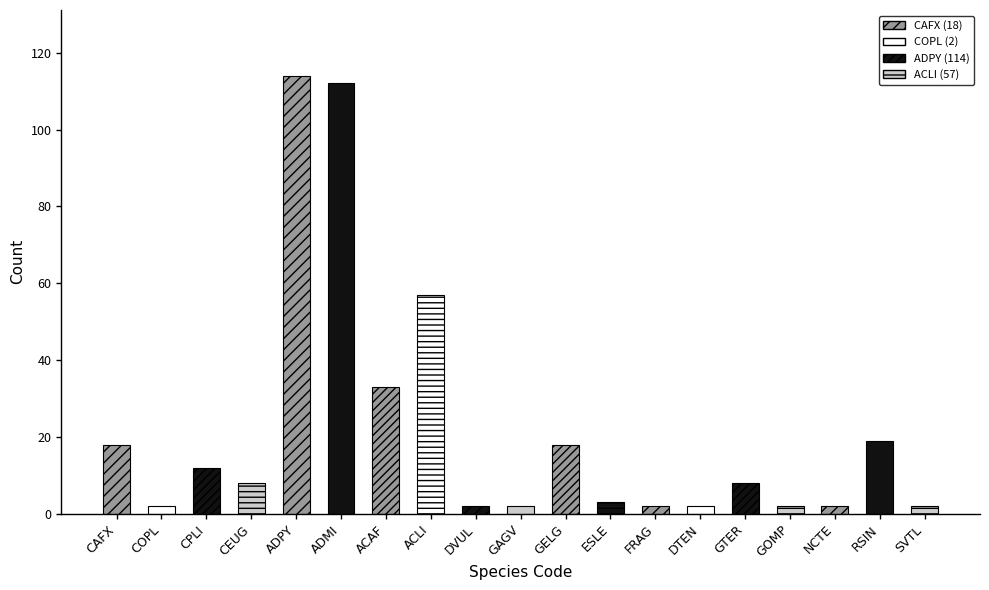

Reading left to right, list all the values displayed in this chart.

CAFX=18	COPL=2	CPLI=12	CEUG=8	ADPY=114	ADMI=112	ACAF=33	ACLI=57	DVUL=2	GAGV=2	GELG=18	ESLE=3	FRAG=2	DTEN=2	GTER=8	GOMP=2	NCTE=2	RSIN=19	SVTL=2